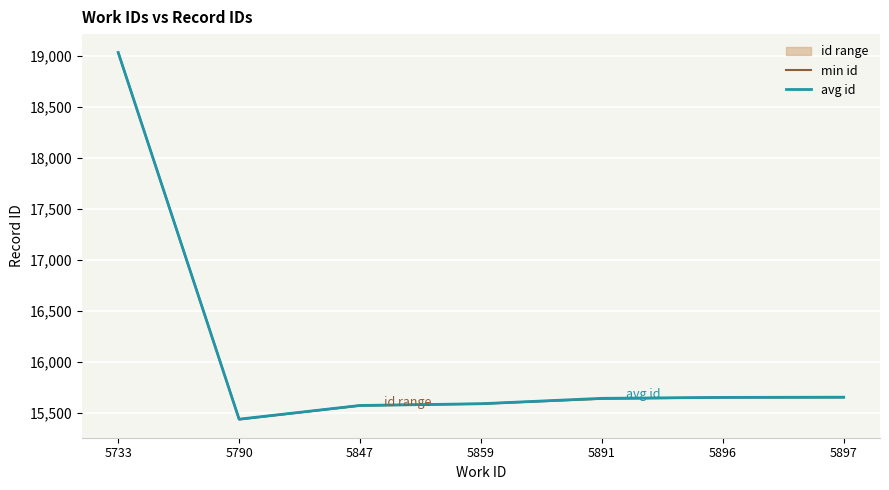

Count the number of categories in the chart.

7